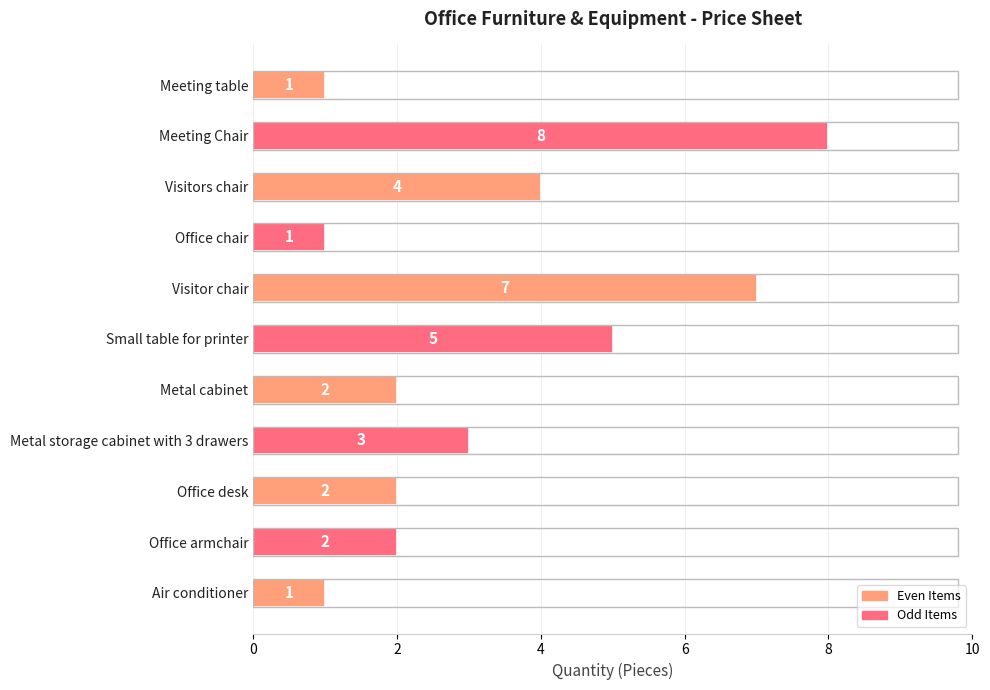

Are the bars grouped side by side (vs. stacked)?

No